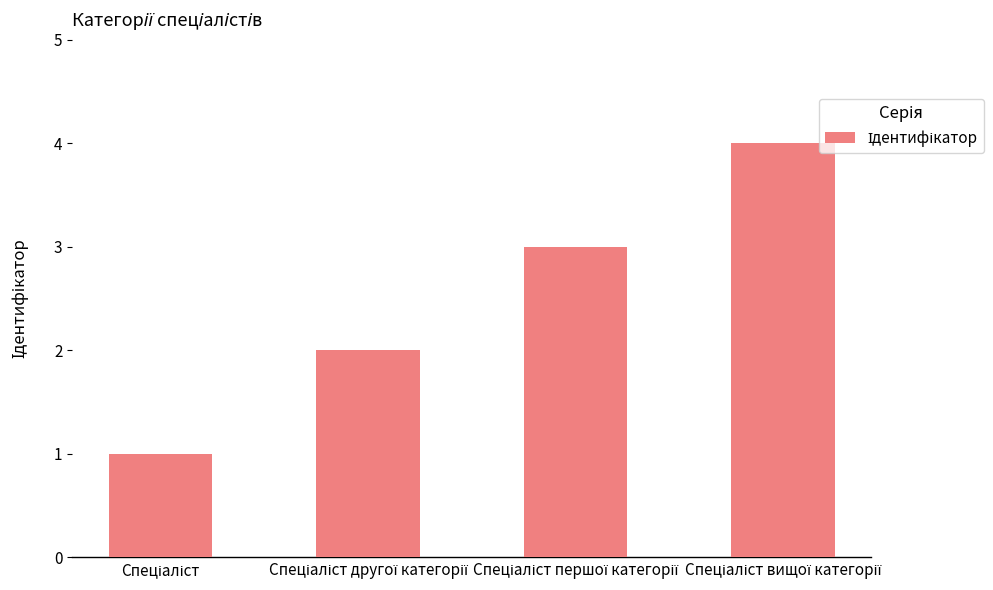

What is the greatest value displayed?

4